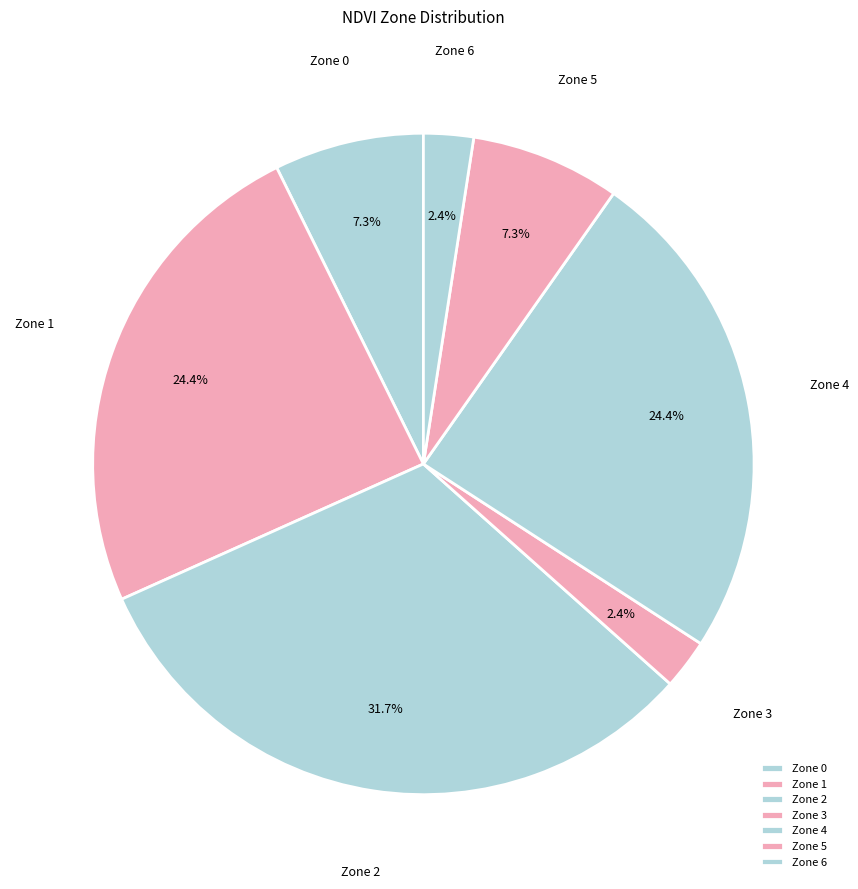

Is there any slice that represents more than half of the pie?

No